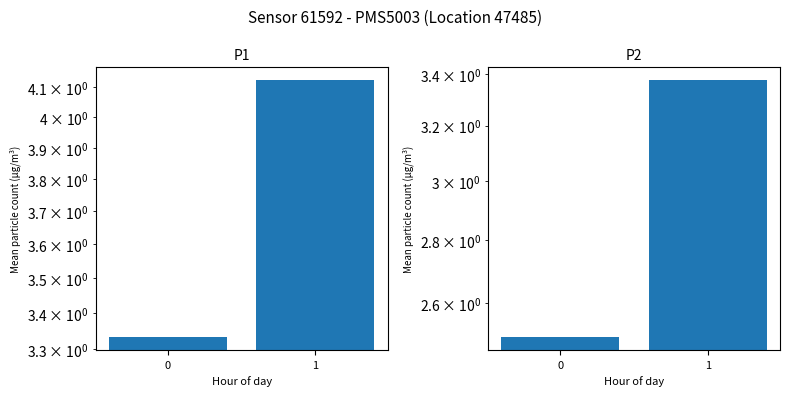

How many series are shown in this chart?

2